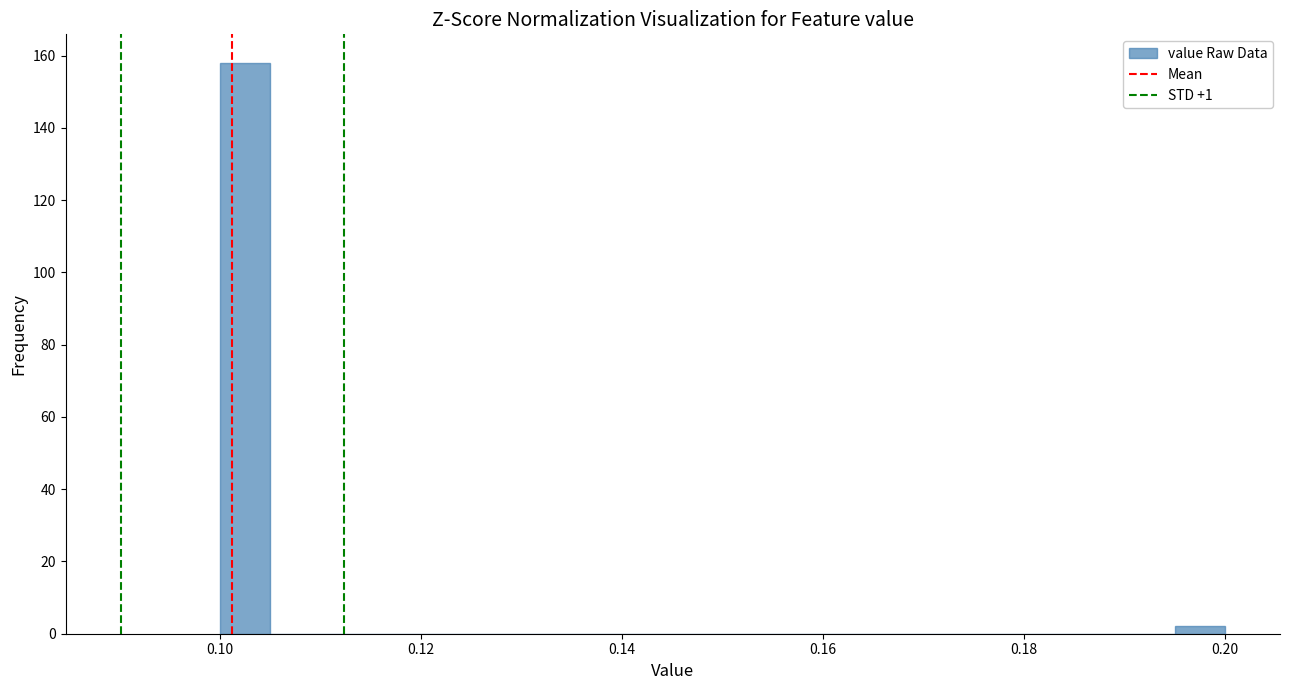

Read against the x-axis, roughly where is the centre of the tallest bar?

0.102